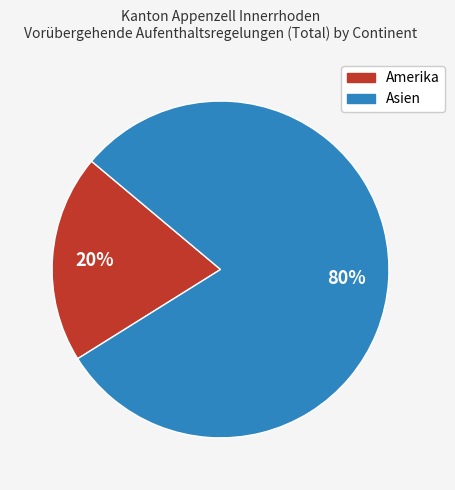

Is there a majority slice in this chart?

Yes